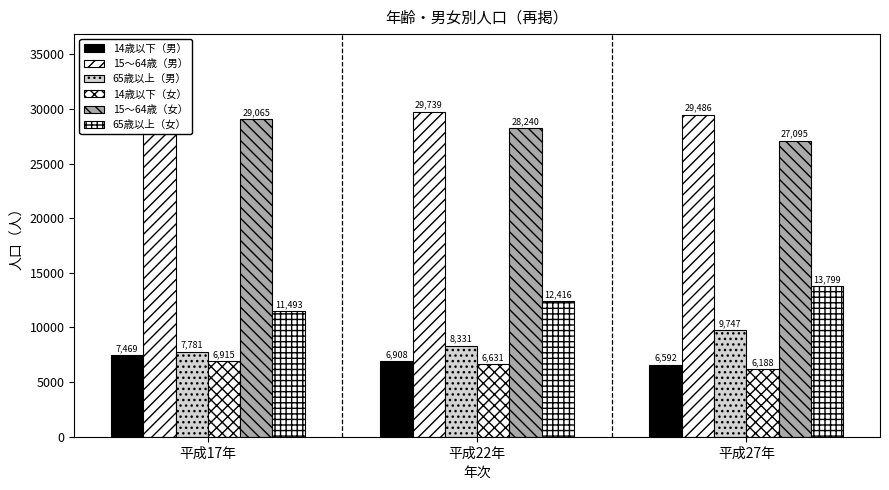

Is the value of 65歳以上（女） at 平成22年 greater than the value of 14歳以下（男） at 平成17年?

Yes